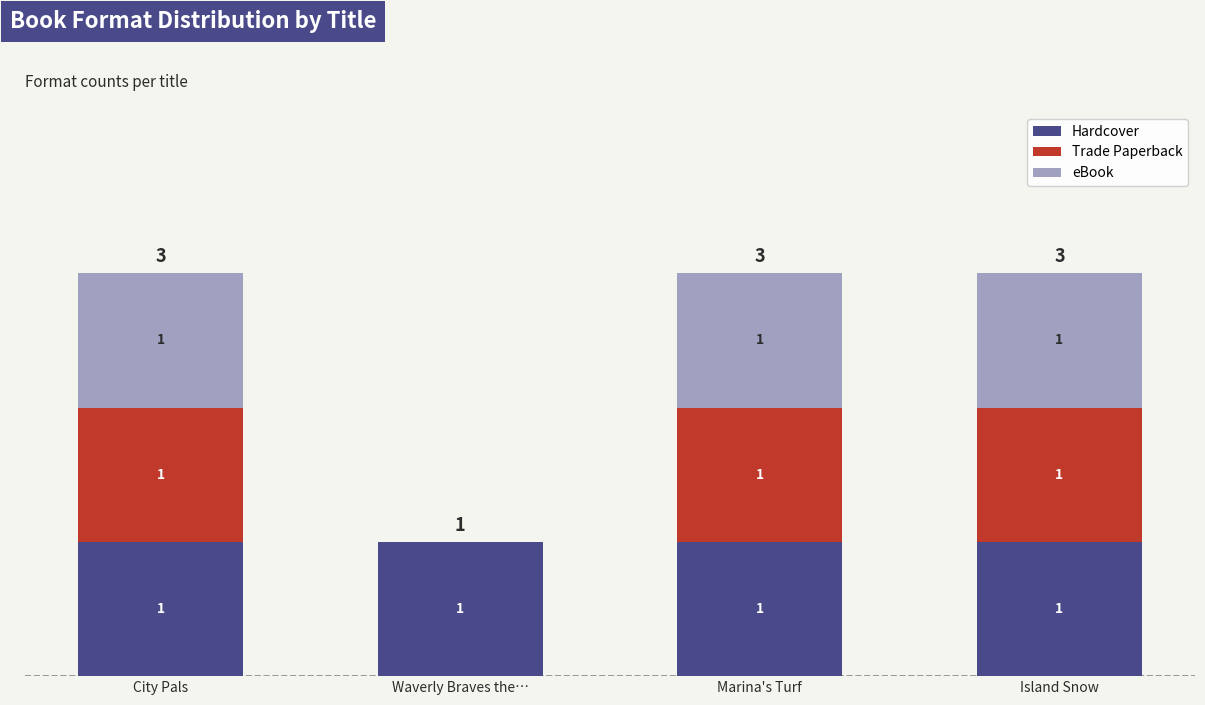

What is the total value across all series at City Pals?

3